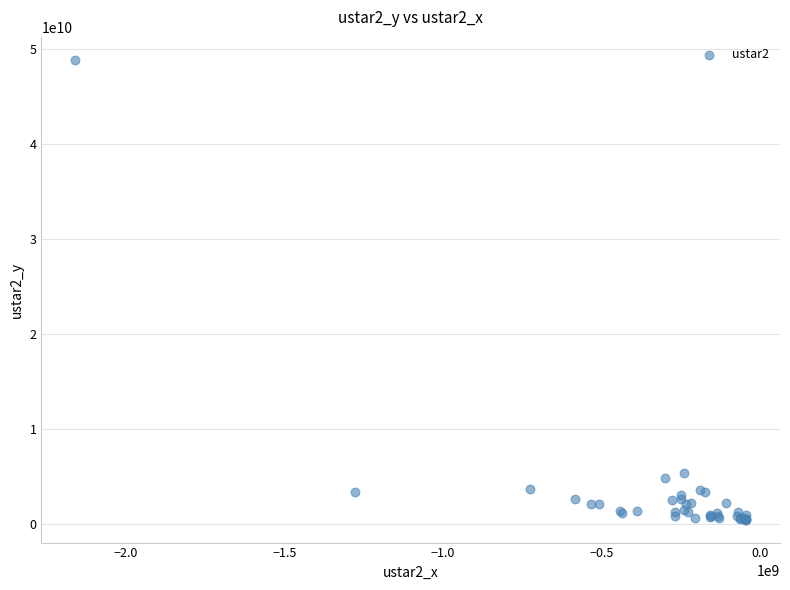

What Y value in the scatter plot is closest to 24671413433?

5416912893.1